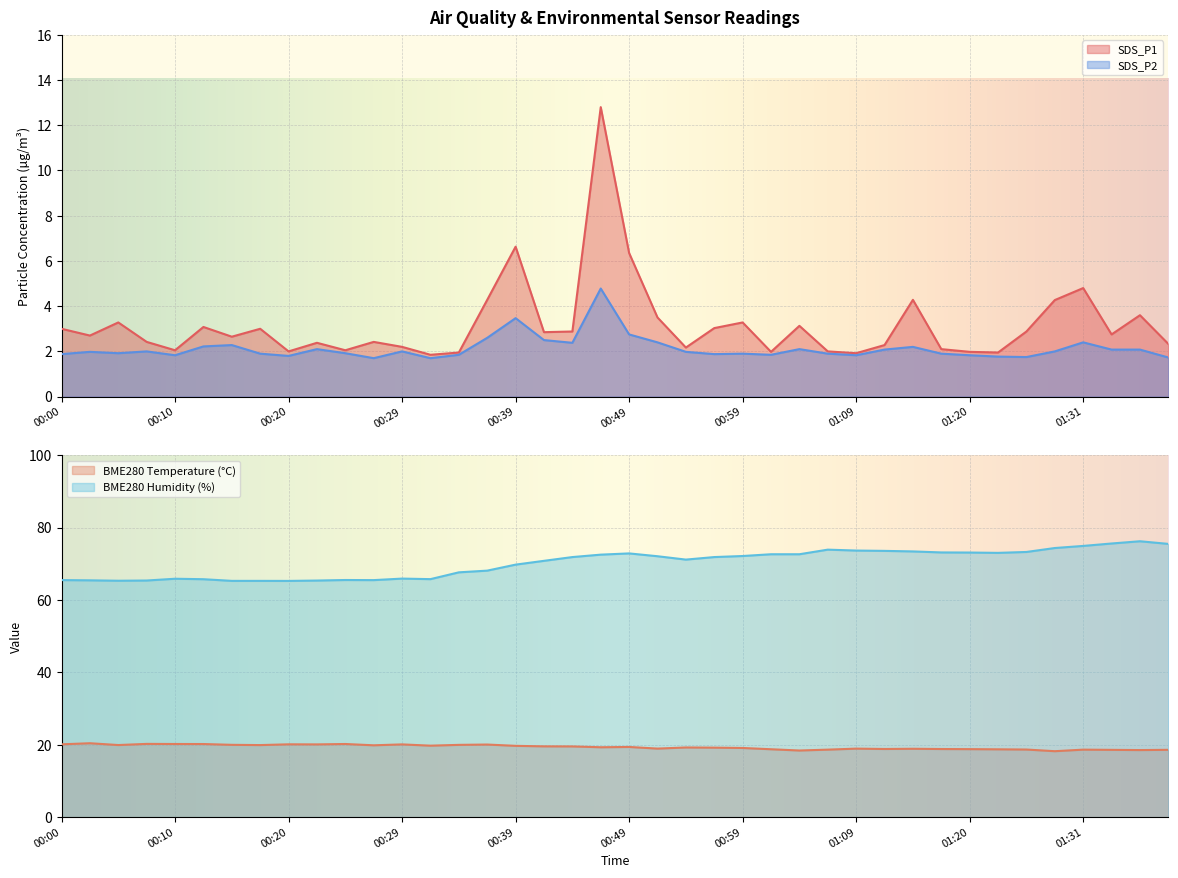

How many lines are shown in the chart?

4